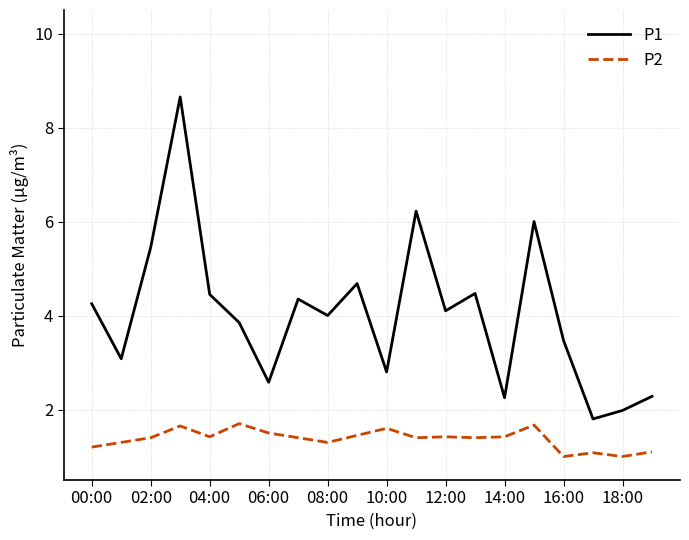

Which series has the largest range (max minus min)?

P1